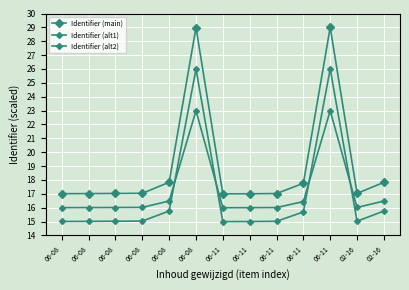

How many categories are shown in the chart?

13